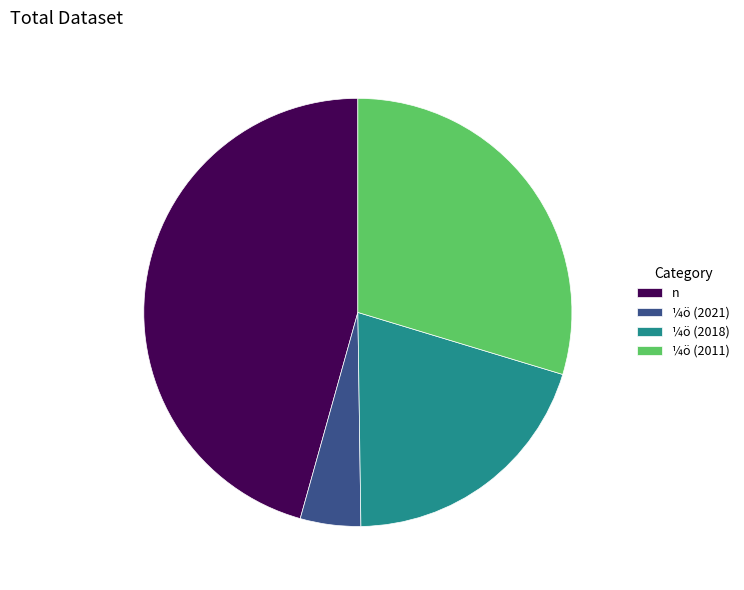

Is it true that ¼ö (2021) is 10% of the pie?

False